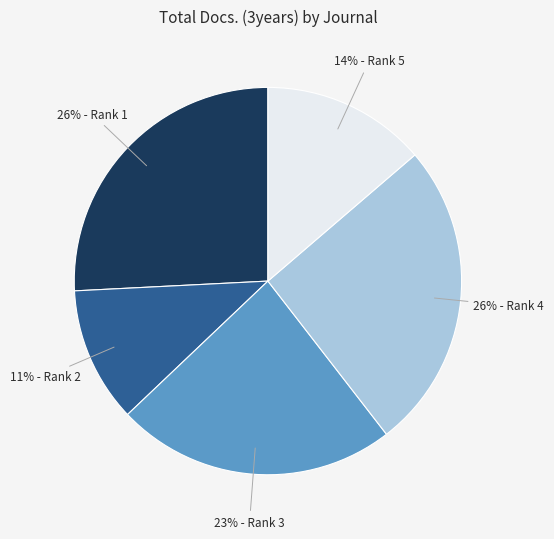

Does any single category account for the majority?

No